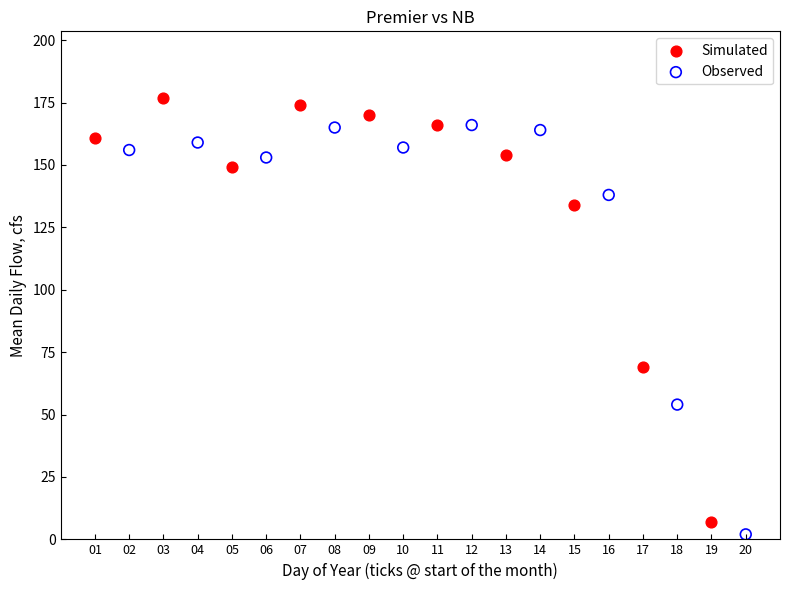

Which series has the largest Y range (max minus min)?

Simulated